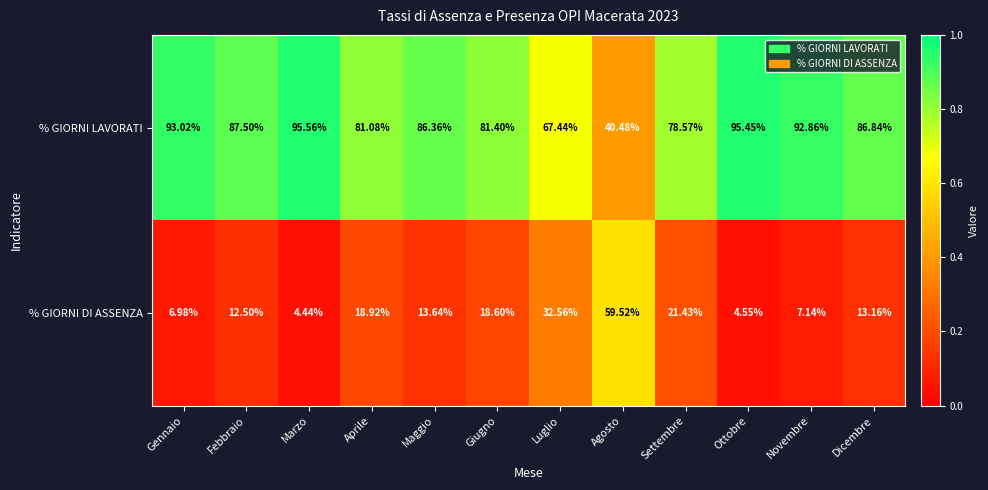

Which series has the largest total across all categories?

% GIORNI LAVORATI